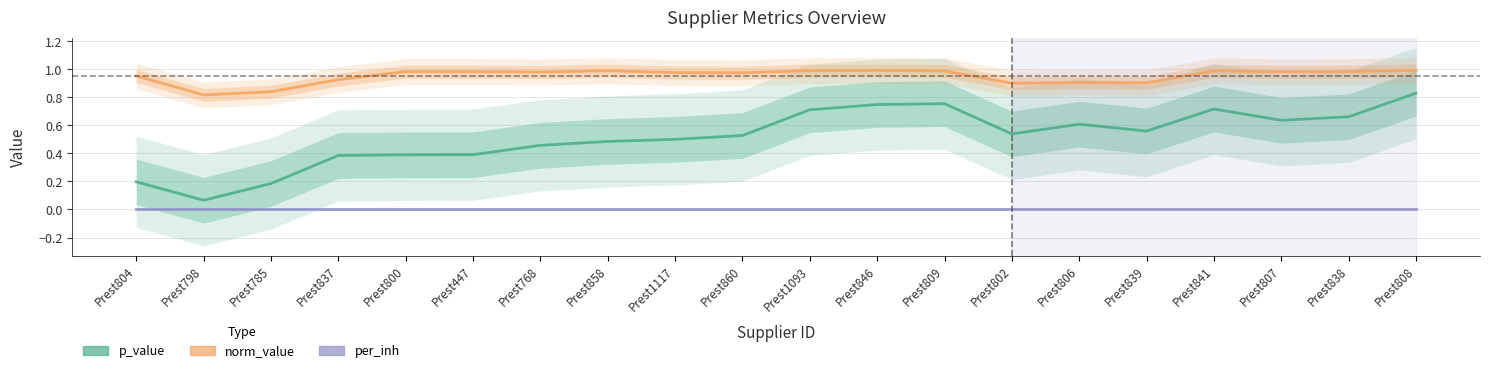

True or false: per_inh and p_value cross at least once.

False